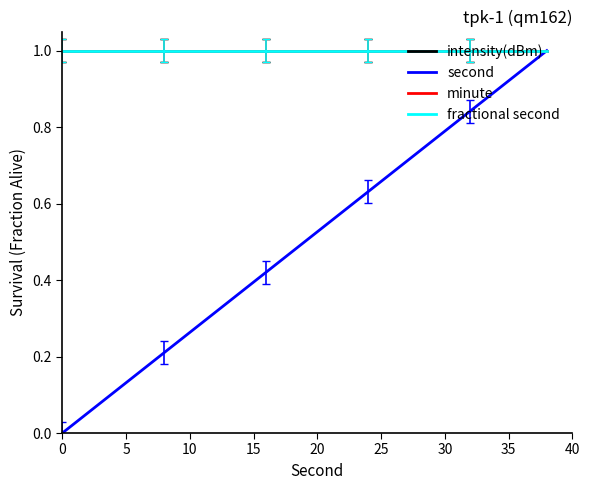

Does the chart have visible grid lines?

No